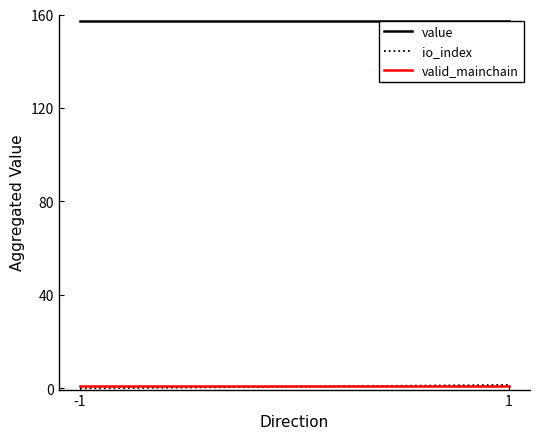

Reading left to right, list all the values displayed in this chart.

value: -1=157.4	1=157.4
io_index: -1=0.0	1=1.5
valid_mainchain: -1=1.0	1=1.0